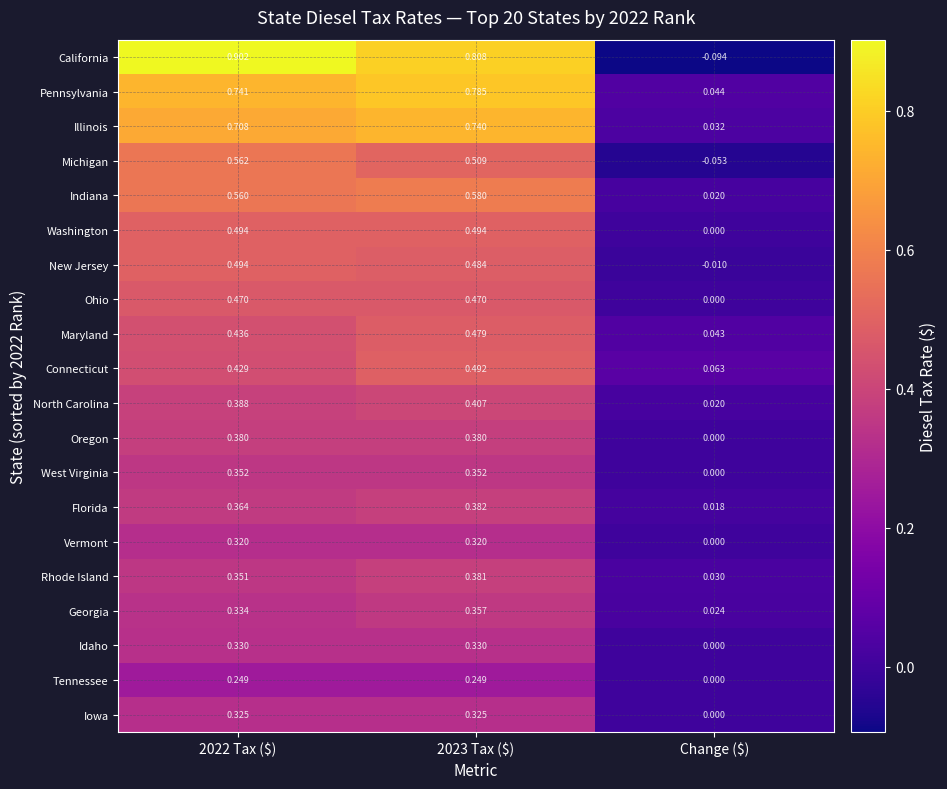

How many values in the Vermont series exceed 0?

2